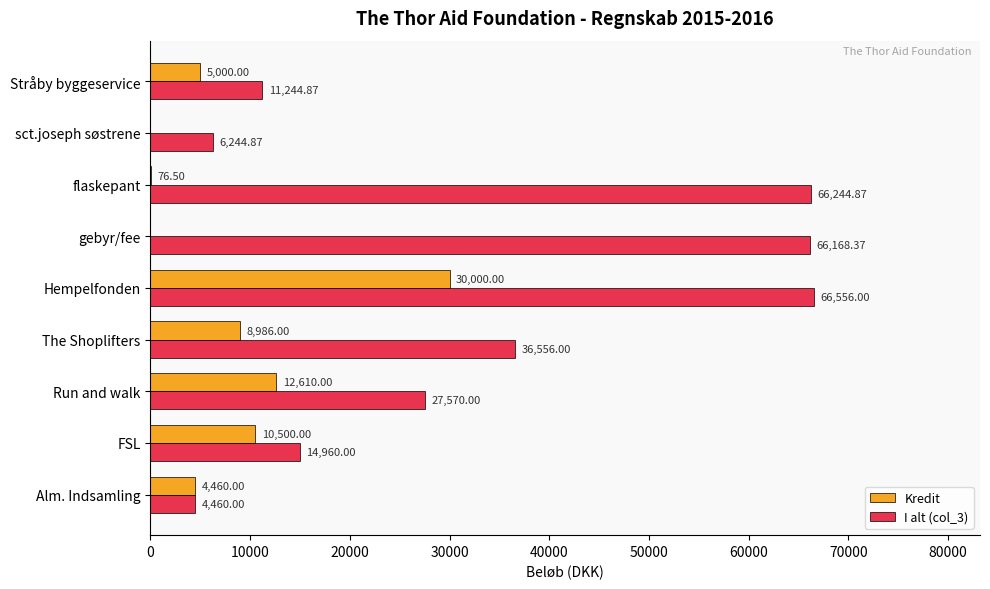

Which series changed the most between Hempelfonden and flaskepant?

Kredit